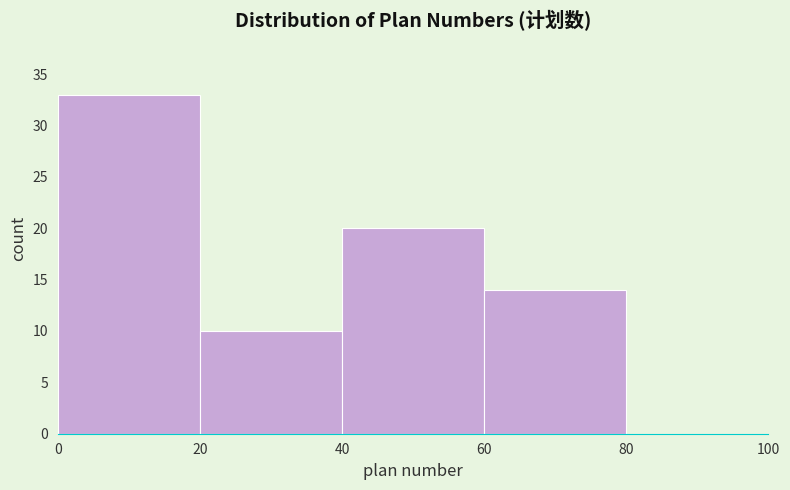

How tall is the bar that spans 0 to 20 on the x-axis? The values are not printed on the chart, so give them approximately, as read against the axis.

33